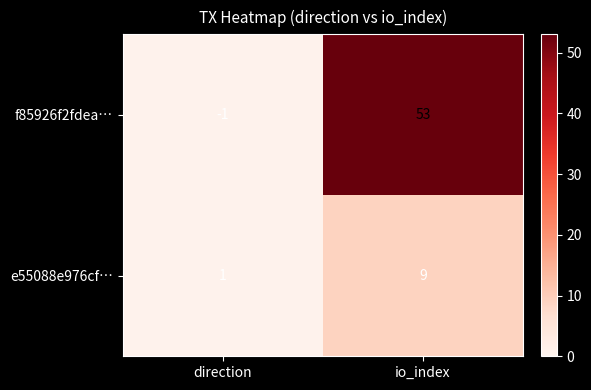

Reading right to left, list all the values displayed in this chart.

f85926f2fdea…: io_index=53	direction=-1
e55088e976cf…: io_index=9	direction=1